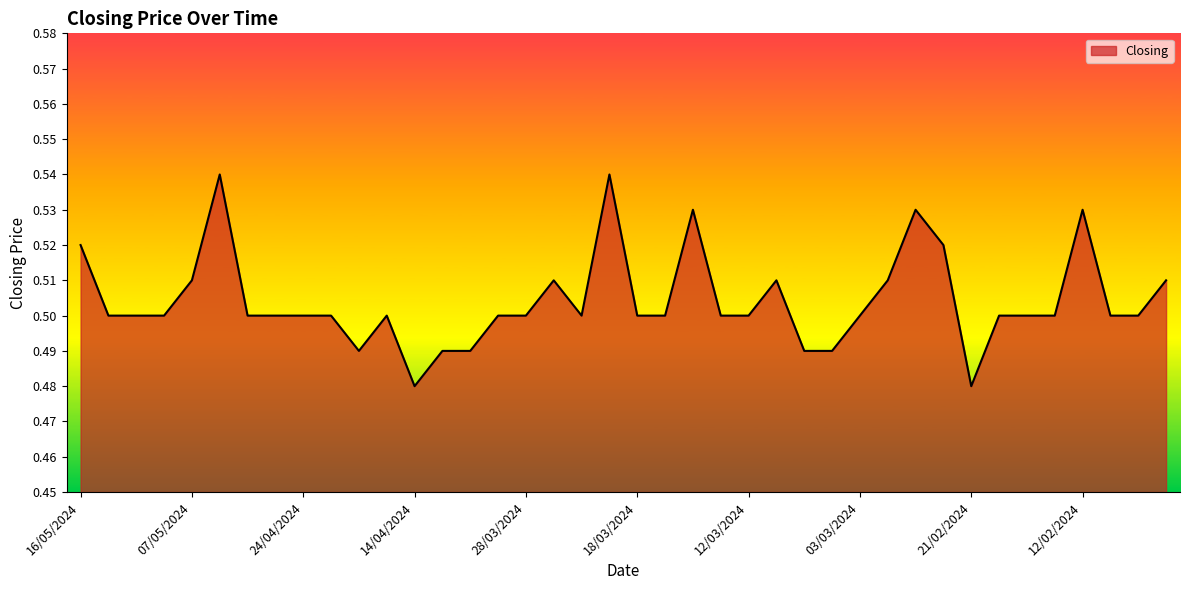

Reading left to right, extract all data points from this chart.

0.5	0.5	0.5	0.5	0.5	0.5	0.5	0.5	0.5	0.5	0.5	0.5	0.5	0.5	0.5	0.5	0.5	0.5	0.5	0.5	0.5	0.5	0.5	0.5	0.5	0.5	0.5	0.5	0.5	0.5	0.5	0.5	0.5	0.5	0.5	0.5	0.5	0.5	0.5	0.5